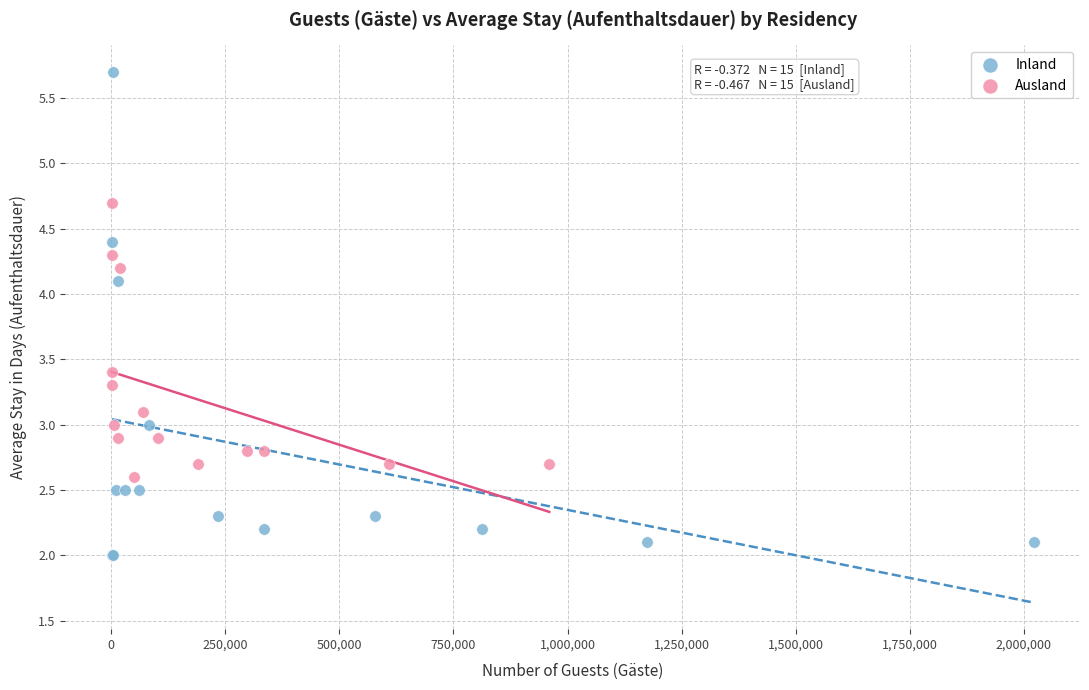

Which series has the widest spread of Y values?

Inland